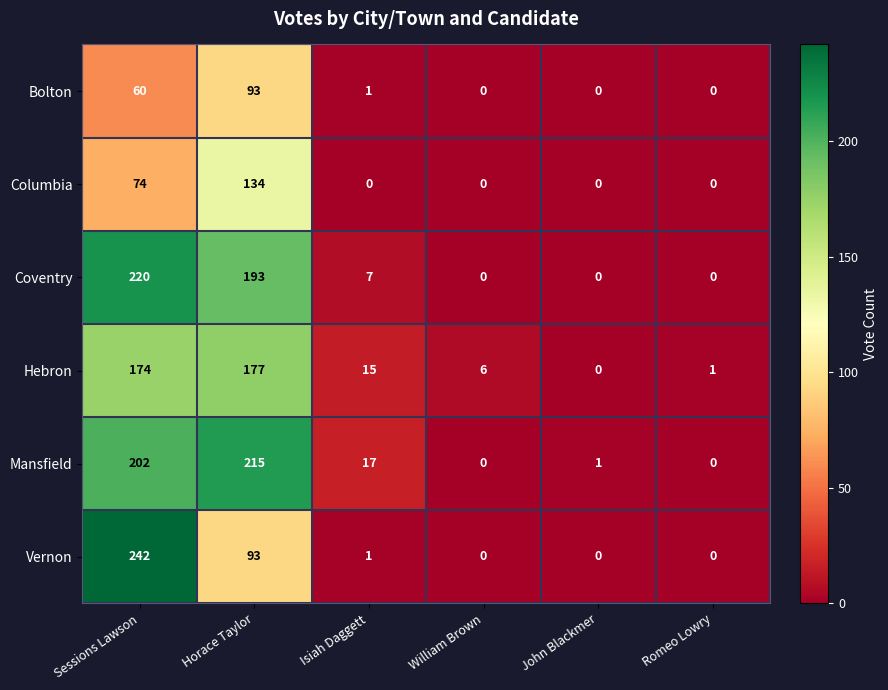

Which series has the largest total across all categories?

Mansfield